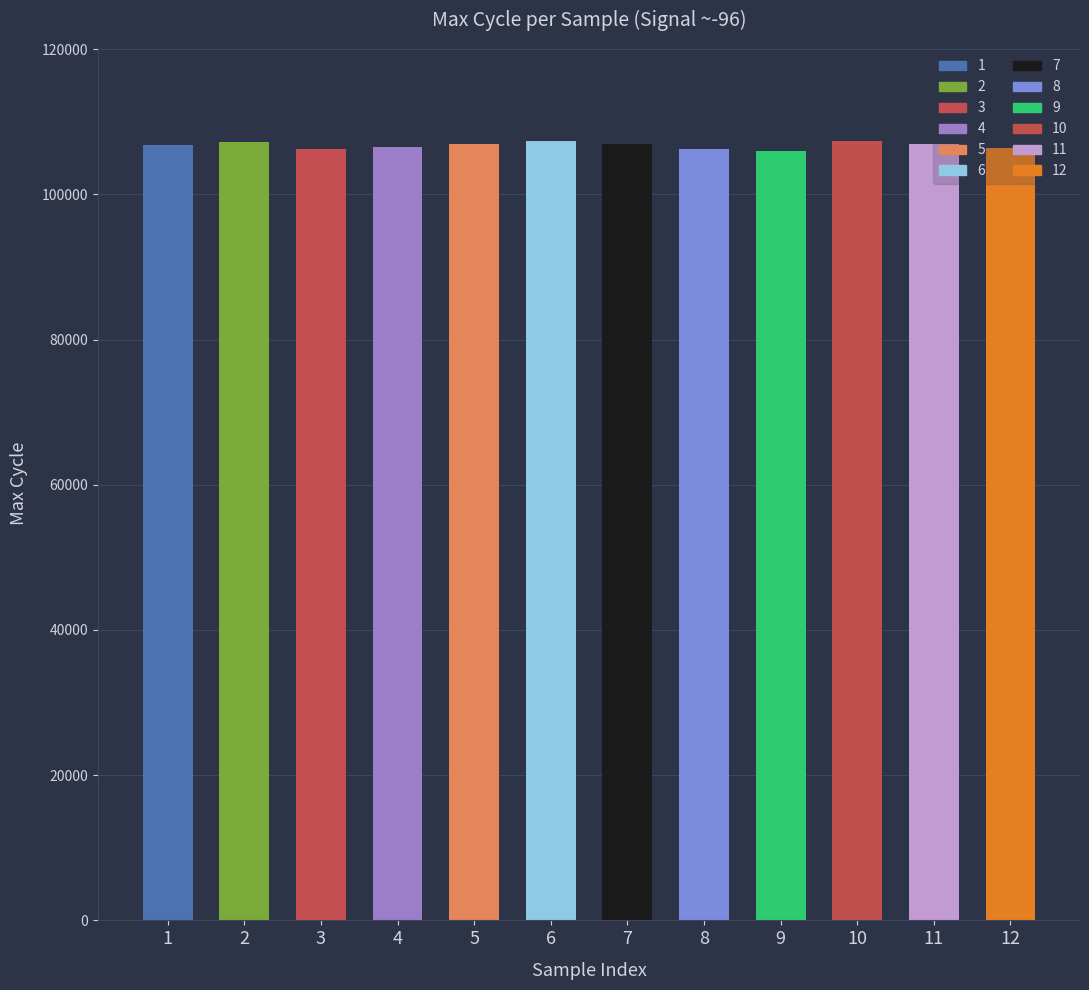

What is the change in value from 5 to 10?

+336